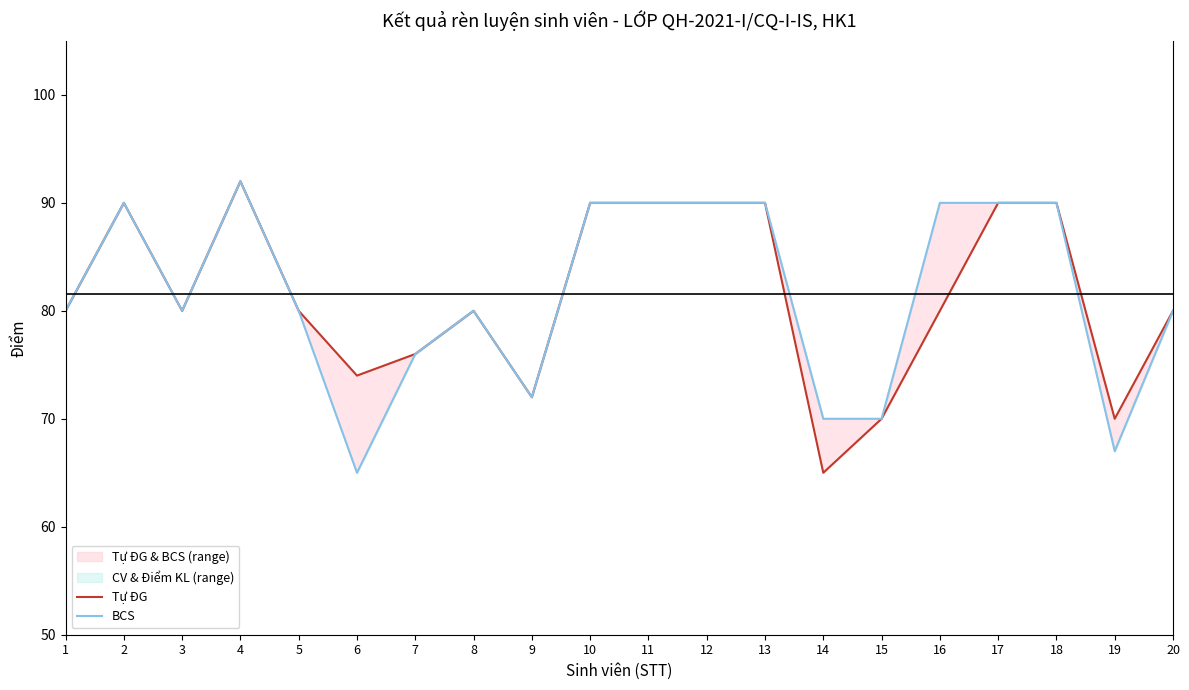

At how many categories does at least one series exceed 66?

20